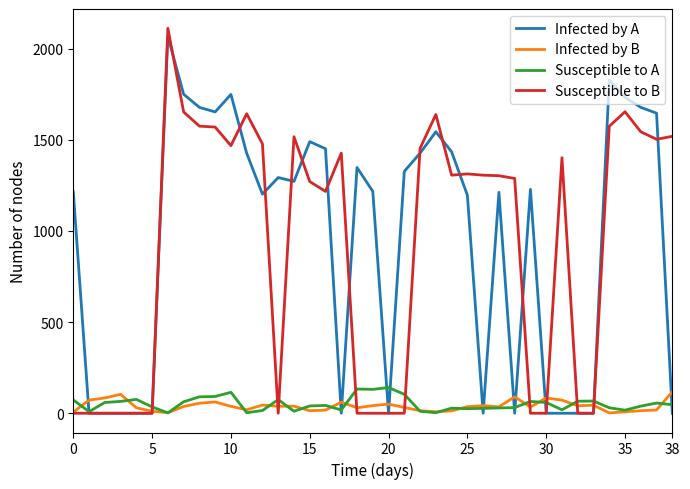

What is the maximum value for Susceptible to B?

2112